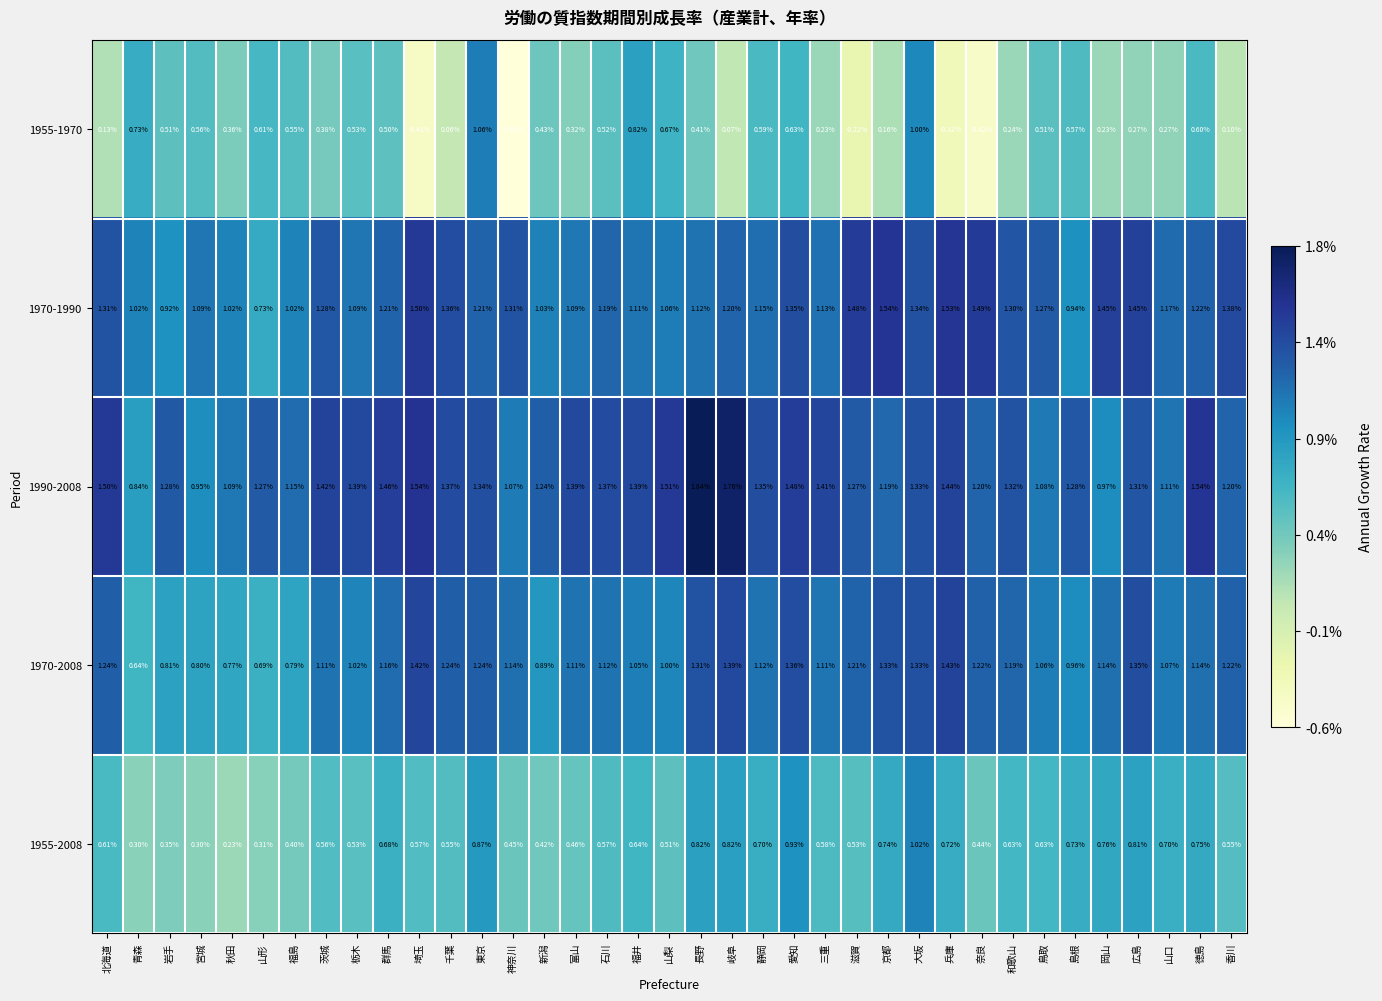

Rank the series by their maximum value, from highest to lowest.

1990-2008, 1970-1990, 1970-2008, 1955-1970, 1955-2008